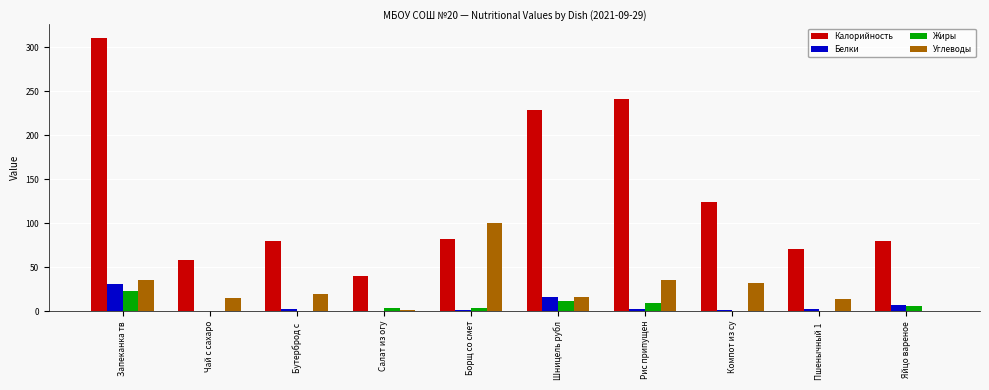

The Калорийность series shows 241.5 at Рис припущен. True or false?

True